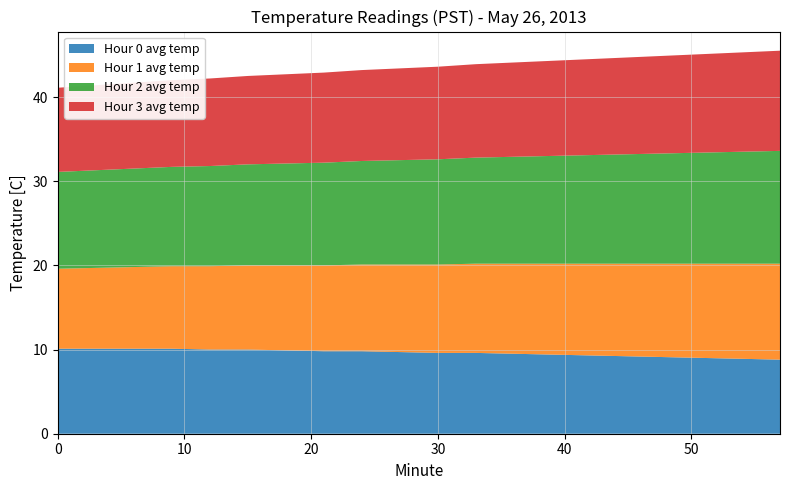

Reading left to right, what are all the values shown in this chart?

Hour 0 avg temp: 0=10.1	3=10.1	6=10.1	9=10.1	12=10.0	15=10.0	18=9.9	21=9.8	24=9.8	27=9.7	30=9.6	33=9.6	36=9.5	39=9.4	42=9.3	45=9.2	48=9.1	51=9.0	54=8.9	57=8.8
Hour 1 avg temp: 0=9.5	3=9.6	6=9.7	9=9.8	12=9.9	15=10.0	18=10.1	21=10.2	24=10.3	27=10.4	30=10.5	33=10.6	36=10.7	39=10.8	42=10.9	45=11.0	48=11.1	51=11.2	54=11.3	57=11.4
Hour 2 avg temp: 0=11.5	3=11.6	6=11.7	9=11.8	12=11.9	15=12.0	18=12.1	21=12.2	24=12.3	27=12.4	30=12.5	33=12.6	36=12.7	39=12.8	42=12.9	45=13.0	48=13.1	51=13.2	54=13.3	57=13.4
Hour 3 avg temp: 0=10.0	3=10.1	6=10.2	9=10.3	12=10.4	15=10.5	18=10.6	21=10.7	24=10.8	27=10.9	30=11.0	33=11.1	36=11.2	39=11.3	42=11.4	45=11.5	48=11.6	51=11.7	54=11.8	57=11.9